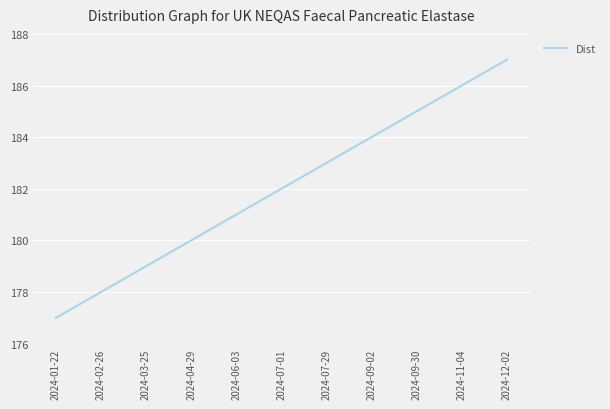

What value does the data have at 2024-04-29, to the nearest 5?

180